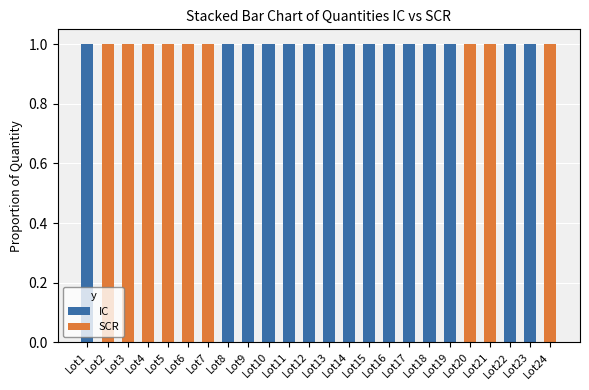

What is the sum of all IC values?

15